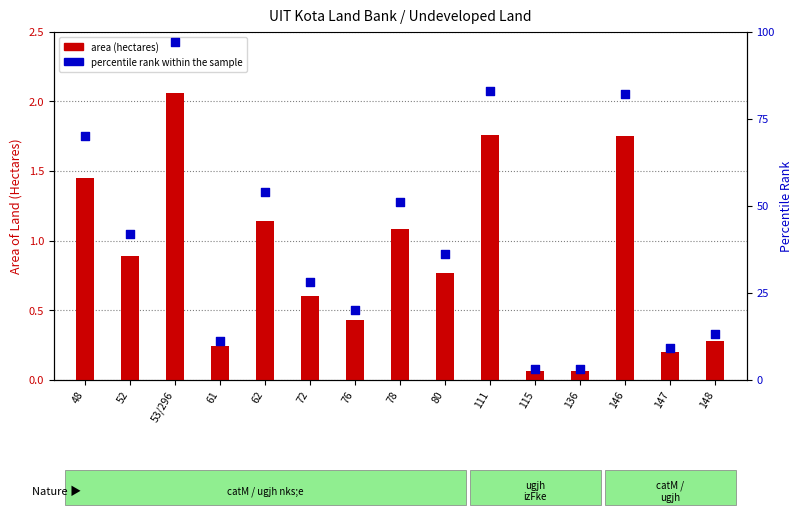

At which category is the sum across all series the highest?

53/296